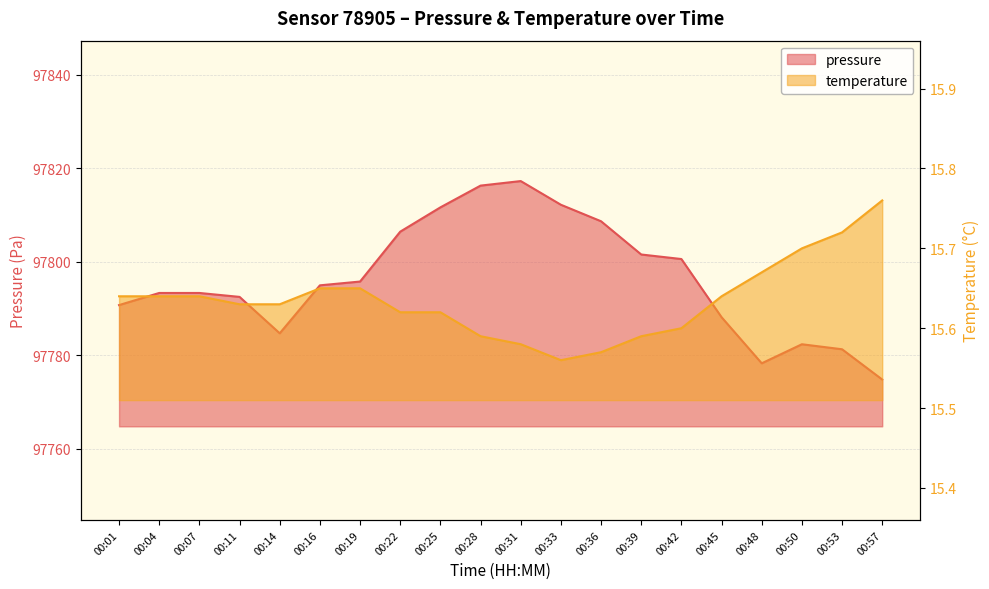

Reading right to left, extract all data points from this chart.

pressure: 00:57=97774.8	00:53=97781.3	00:50=97782.4	00:48=97778.3	00:45=97788.2	00:42=97800.6	00:39=97801.6	00:36=97808.7	00:33=97812.2	00:31=97817.2	00:28=97816.3	00:25=97811.6	00:22=97806.4	00:19=97795.8	00:16=97795.0	00:14=97784.7	00:11=97792.5	00:07=97793.3	00:04=97793.3	00:01=97790.8
temperature: 00:57=15.8	00:53=15.7	00:50=15.7	00:48=15.7	00:45=15.6	00:42=15.6	00:39=15.6	00:36=15.6	00:33=15.6	00:31=15.6	00:28=15.6	00:25=15.6	00:22=15.6	00:19=15.7	00:16=15.7	00:14=15.6	00:11=15.6	00:07=15.6	00:04=15.6	00:01=15.6